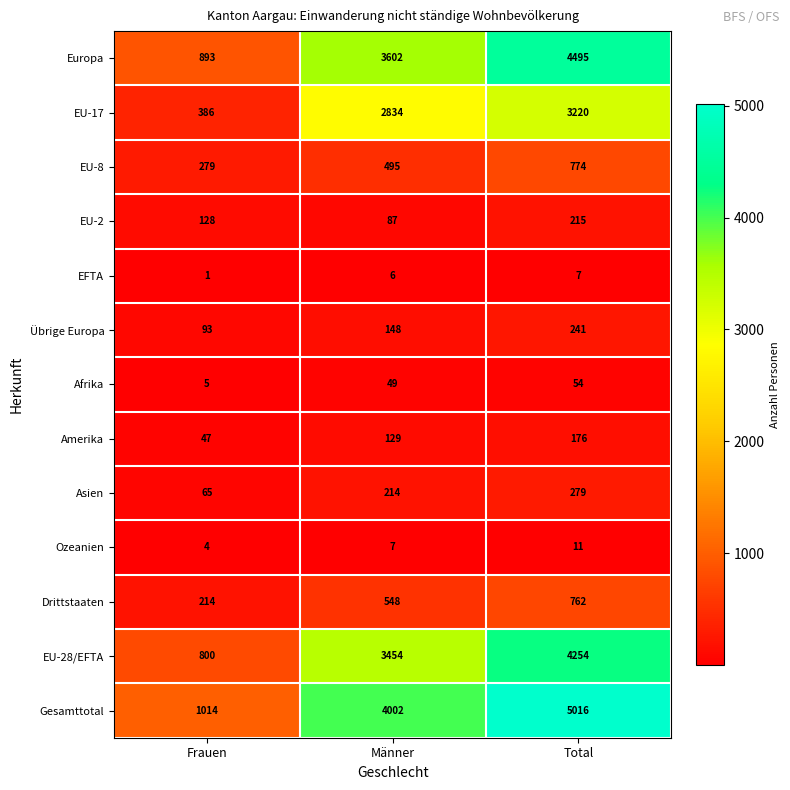

What is the difference between the maximum and minimum values in the Gesamttotal series?

4002